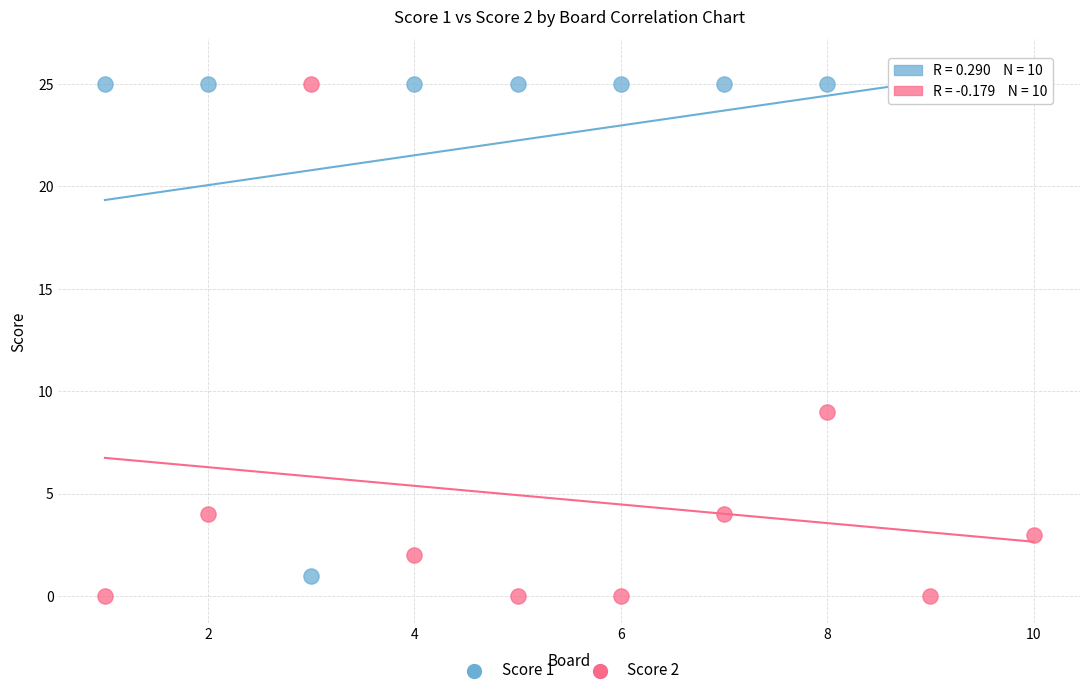

What is the X range (max minus min) for the scatter plot?

9